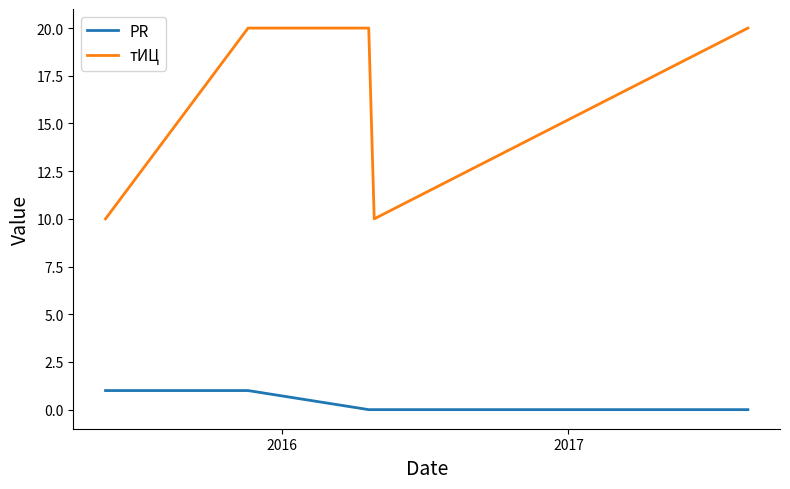

What is the minimum value for тИЦ?

10